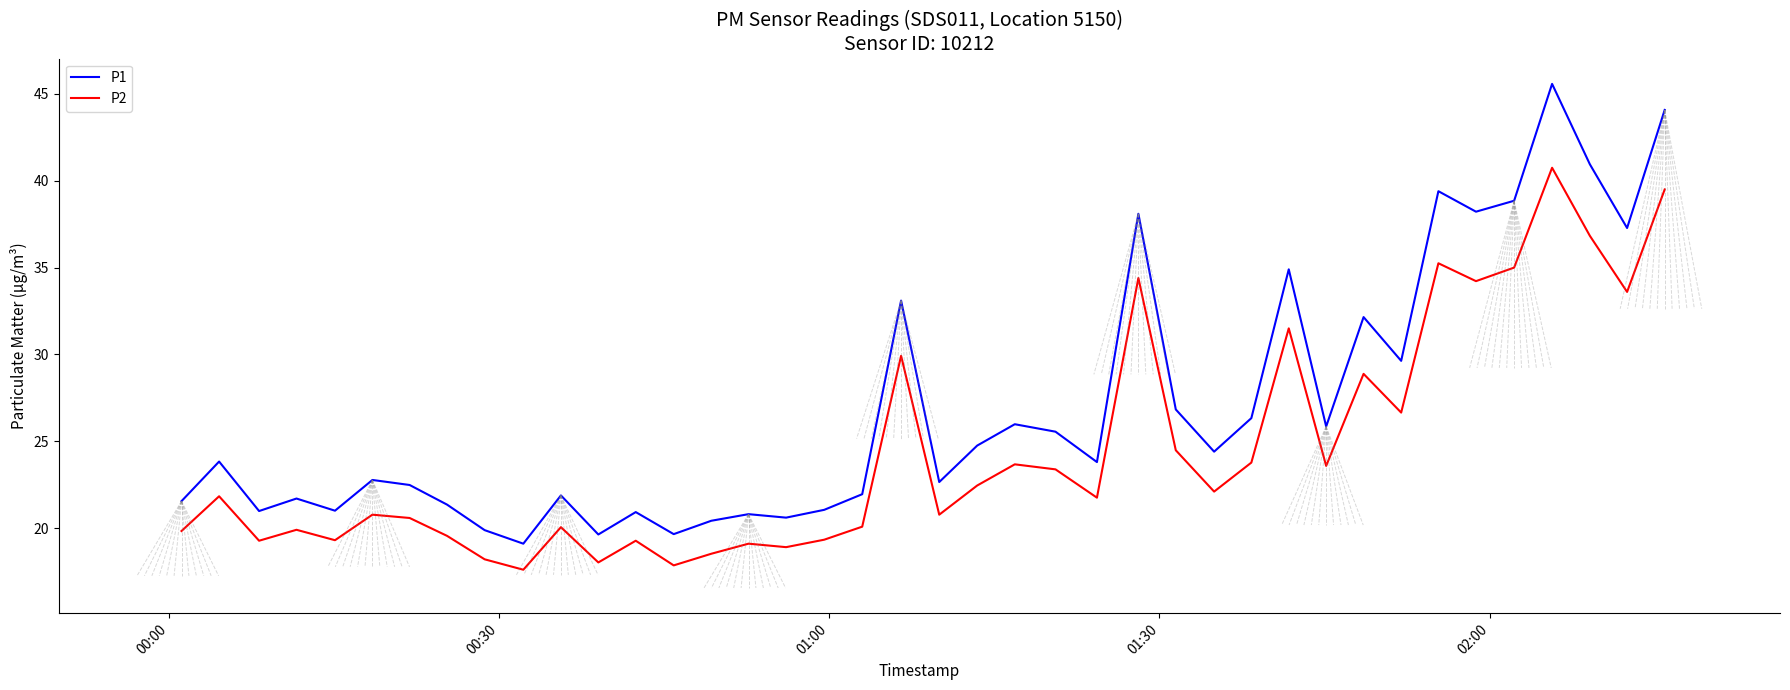

Which series has the widest spread of values?

P1